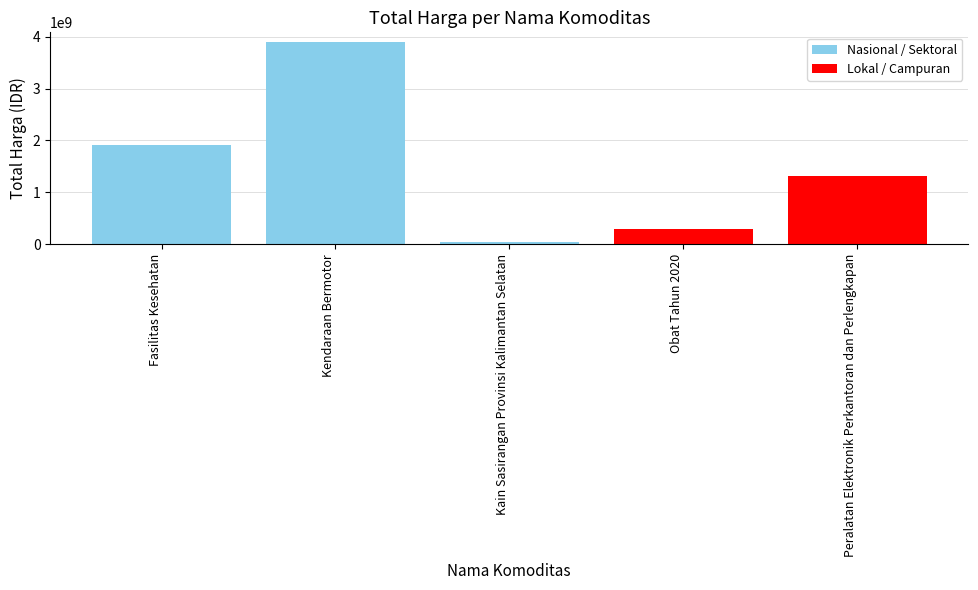

What is the change in value from Kendaraan Bermotor to Kain Sasirangan Provinsi Kalimantan Selatan?

-3849609100